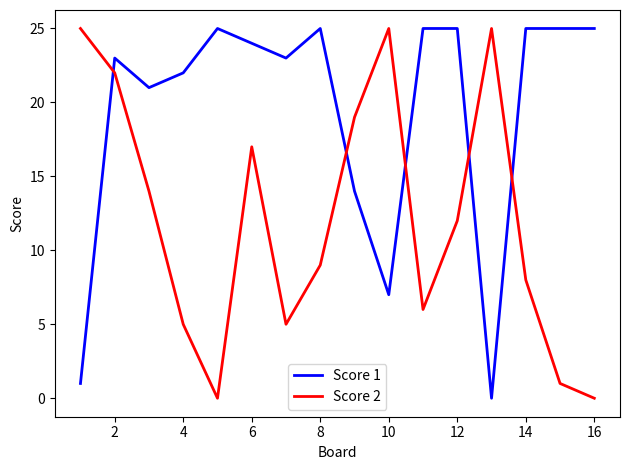

What is the difference between the maximum and minimum values in the Score 2 series?

25